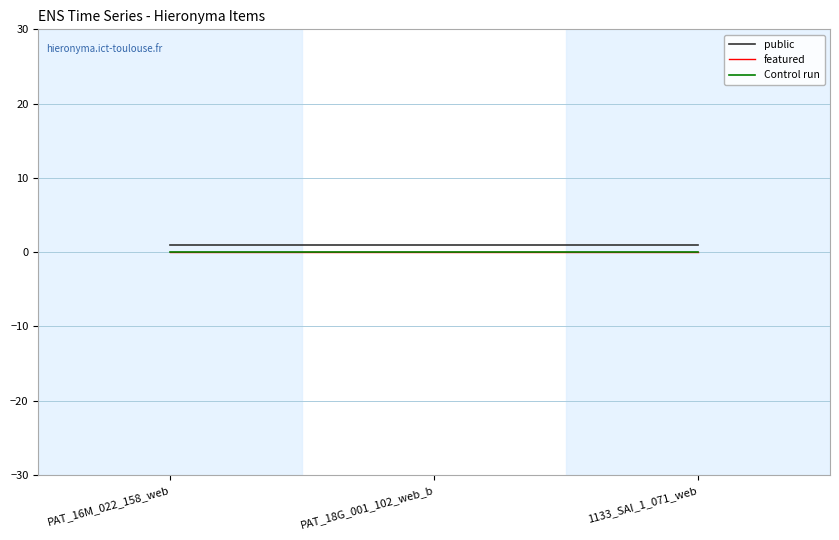

How many lines are shown in the chart?

3